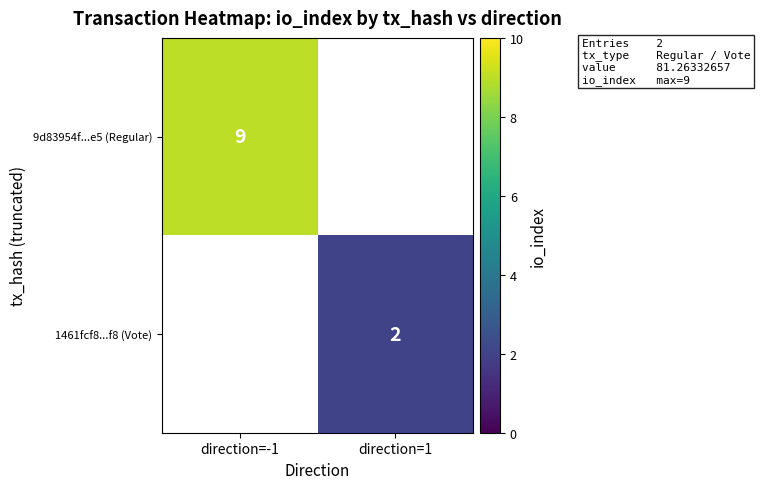

Which label corresponds to the largest value in the chart?

direction=-1